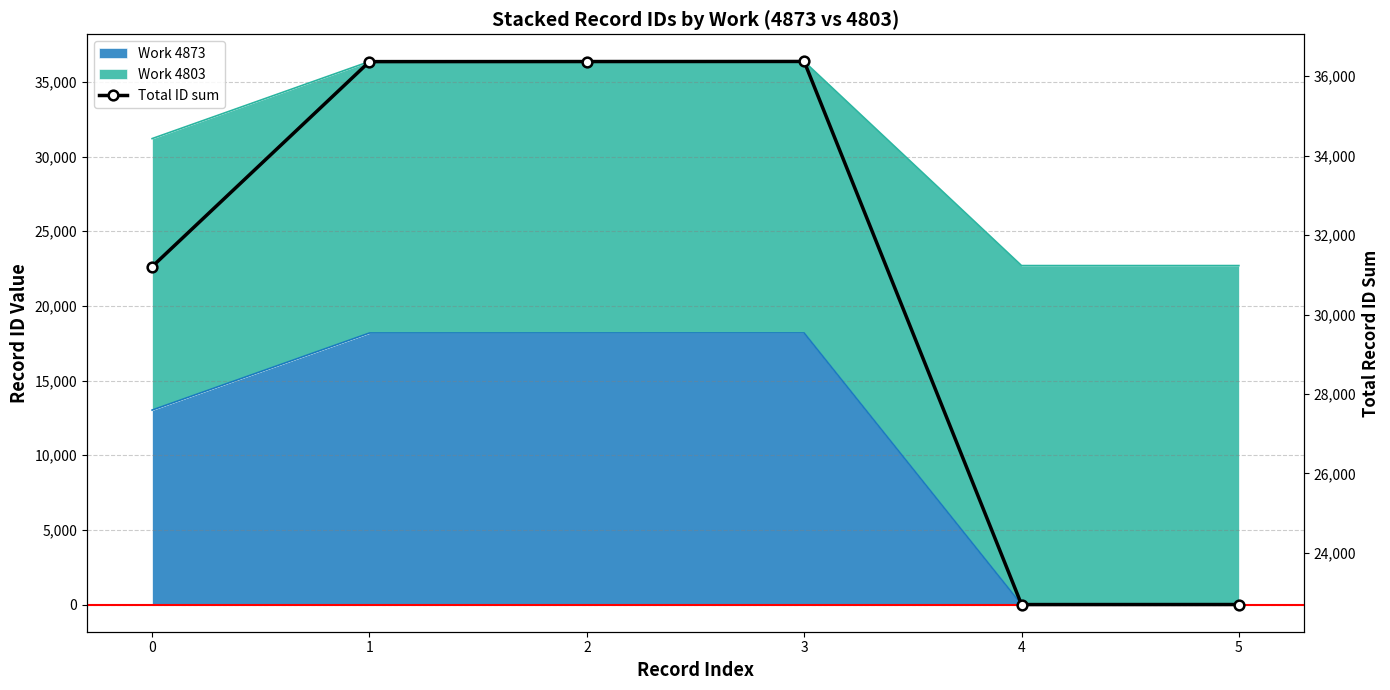

Rank the categories by value from lowest to highest.

4, 5, 0, 1, 2, 3